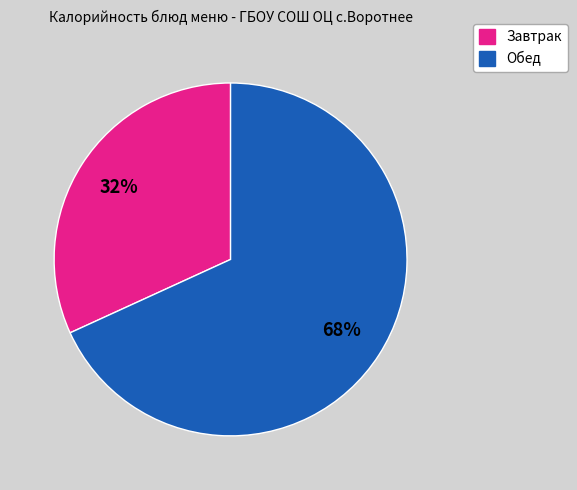

How many slices are in this pie chart?

2